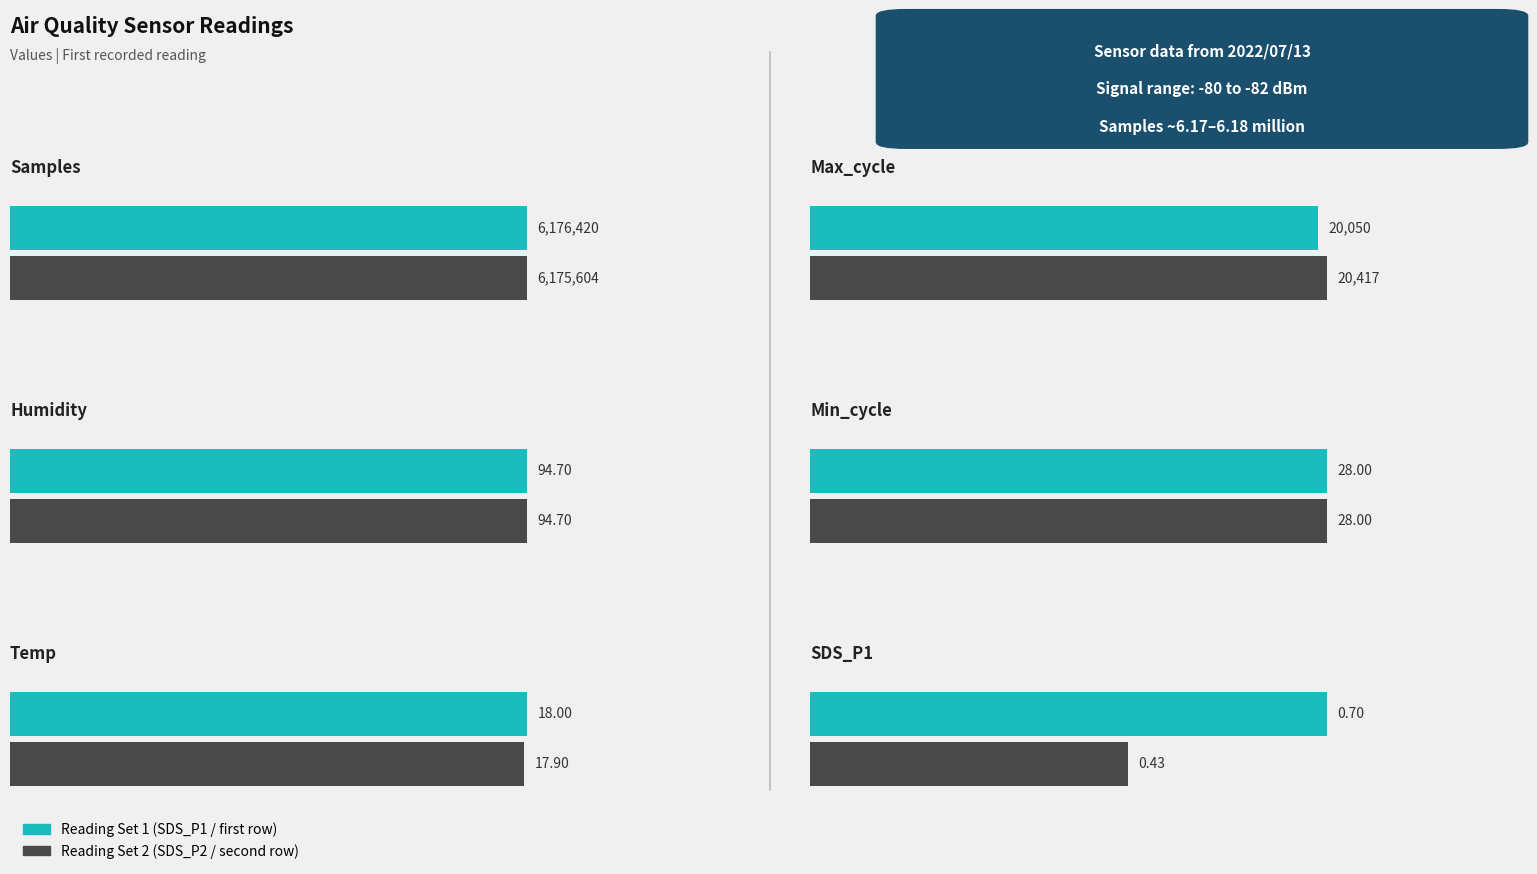

What is the label of the 2nd bar from the left?

Humidity